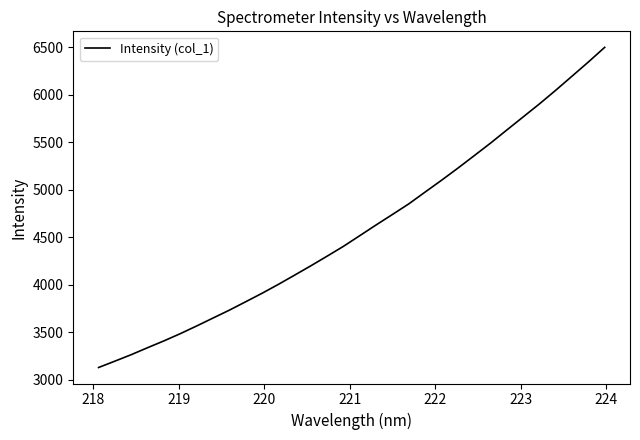

True or false: there are more than 1 points higher than both neighbors.

False